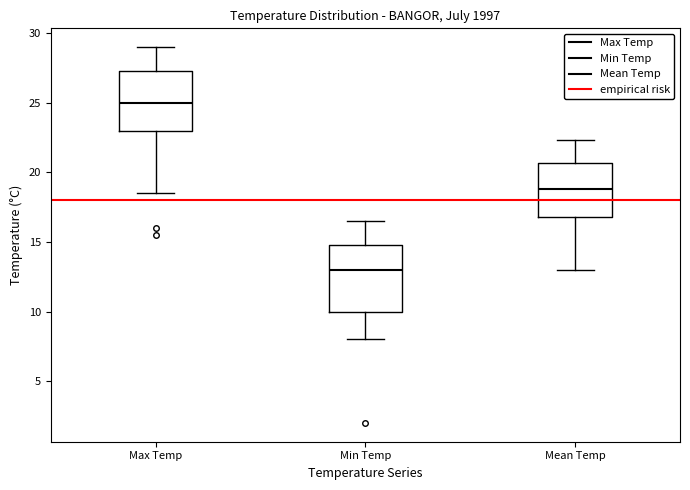

Where is the lower edge of the box for Max Temp on the y-axis? The values are not printed on the chart, so give them approximately, as read against the axis.

23.0